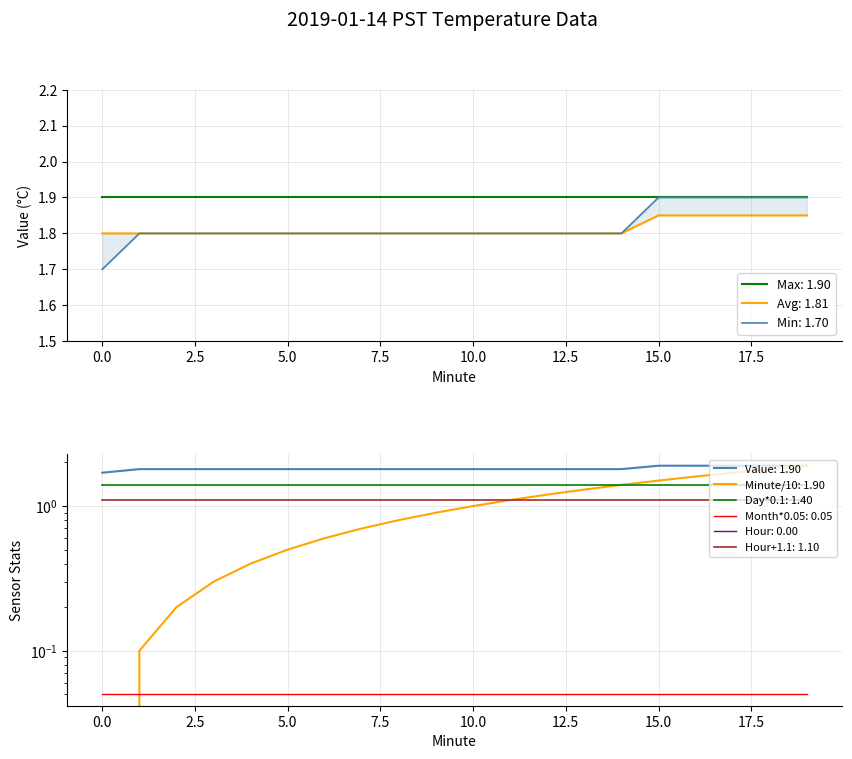

True or false: Min Value and Avg Value intersect in this chart.

False